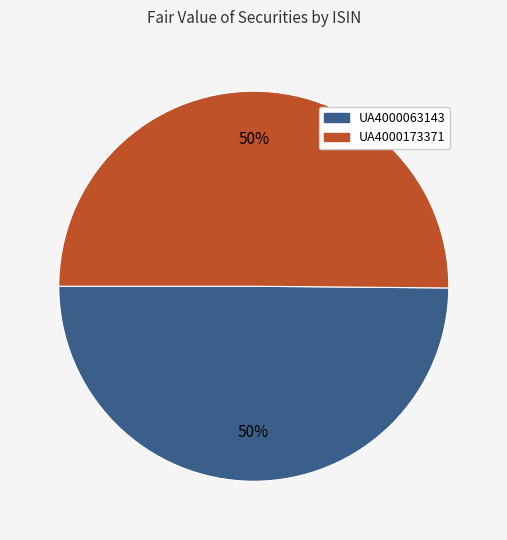

Do UA4000063143 and UA4000173371 together represent more than half of the pie?

Yes